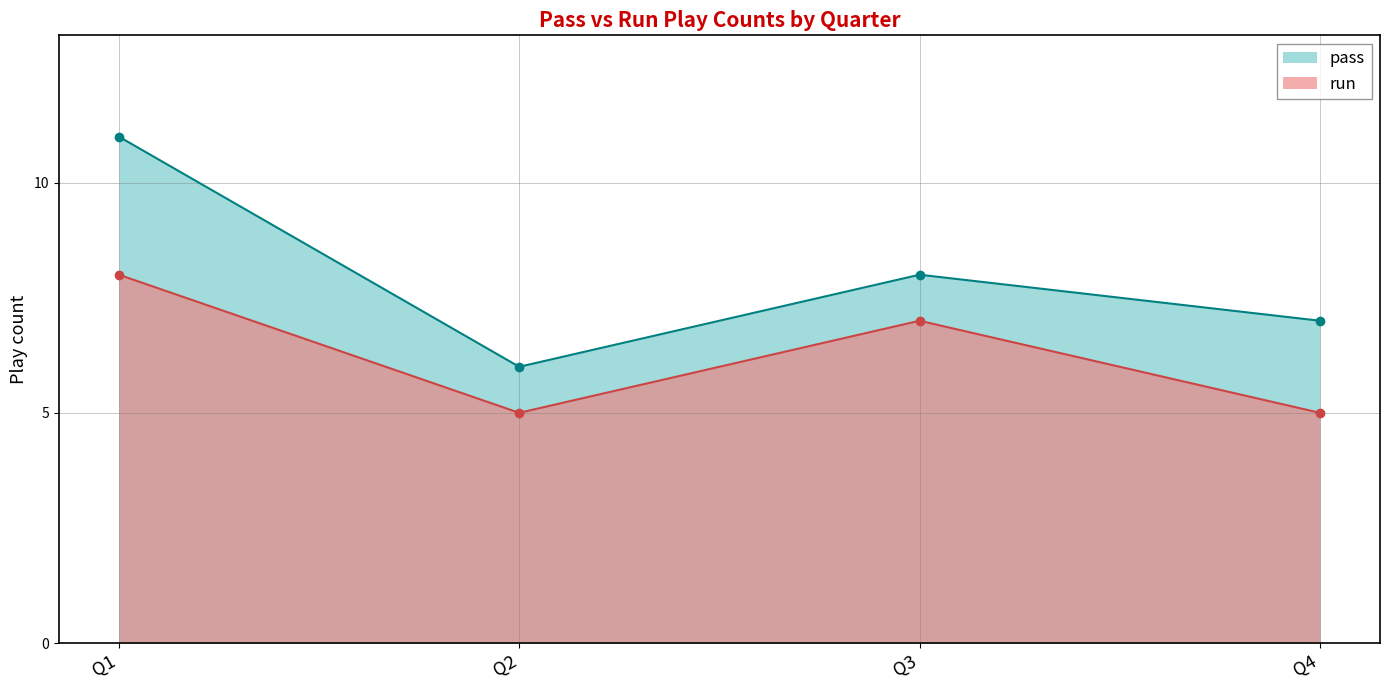

What is the value of the pass point at the 3rd from the left?

8